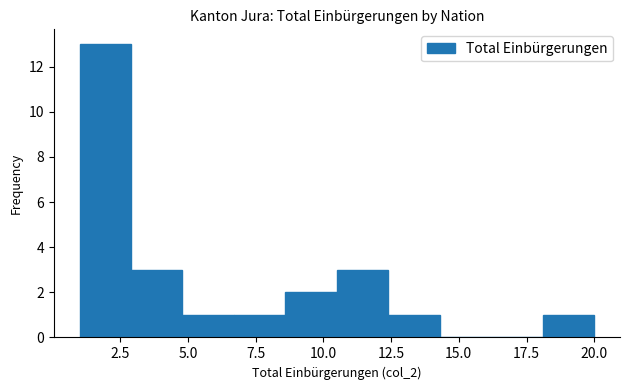

Around what value on the x-axis is the tallest bar? Give the approximate position of its centre, as read against the axis.

2.0